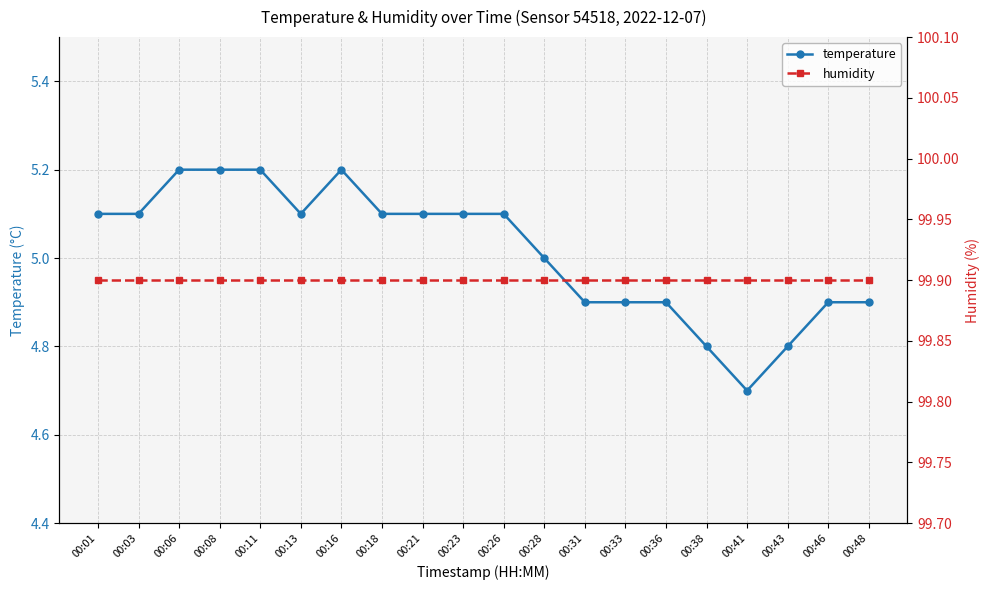

What is the lowest value of the temperature series?

4.7